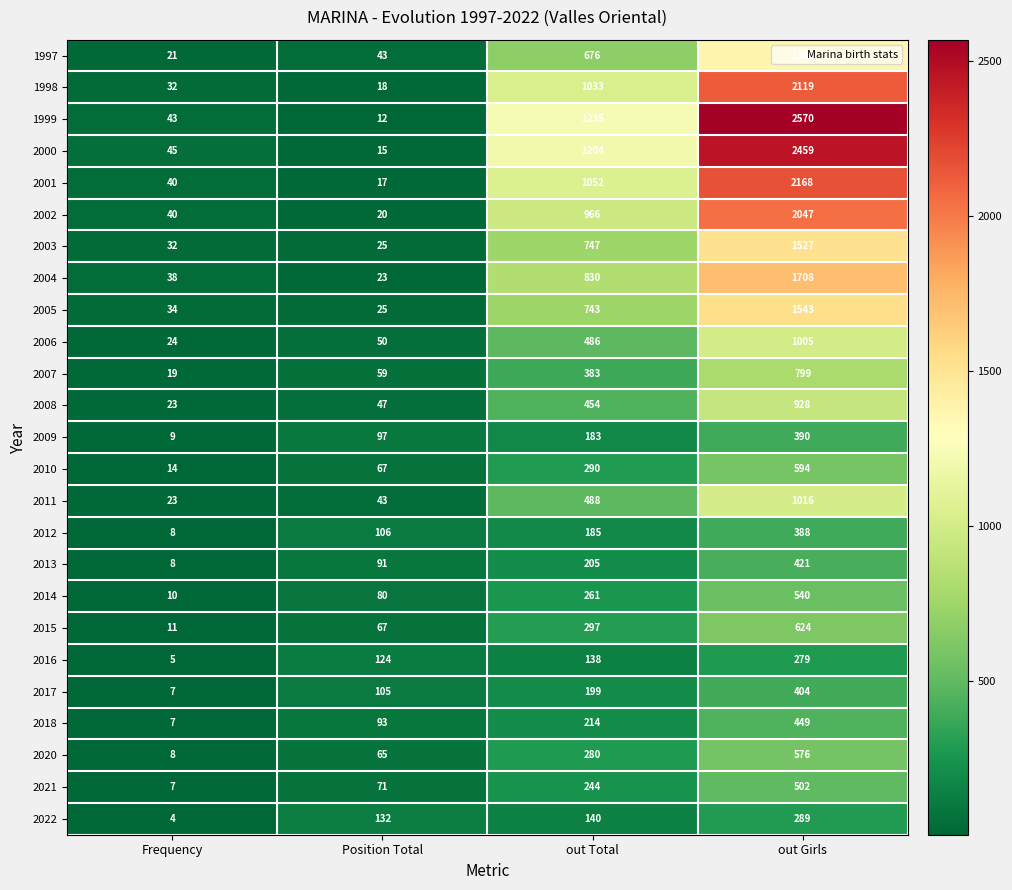

List the labels in order of 2013 value, largest first.

out Girls, out Total, Position Total, Frequency